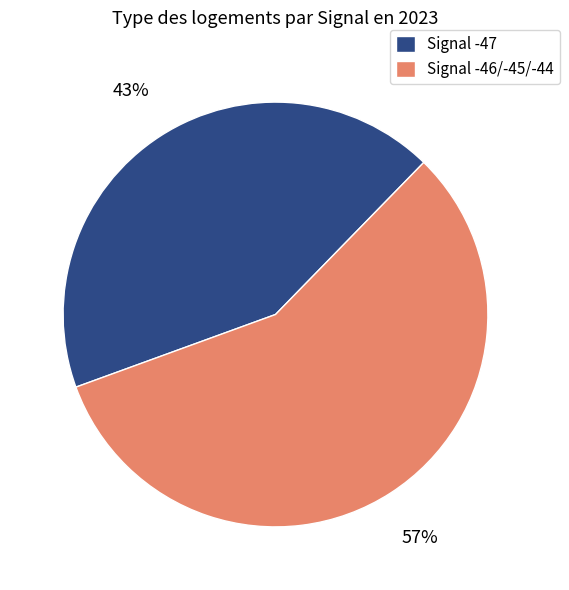

How many segments does this pie chart have?

2